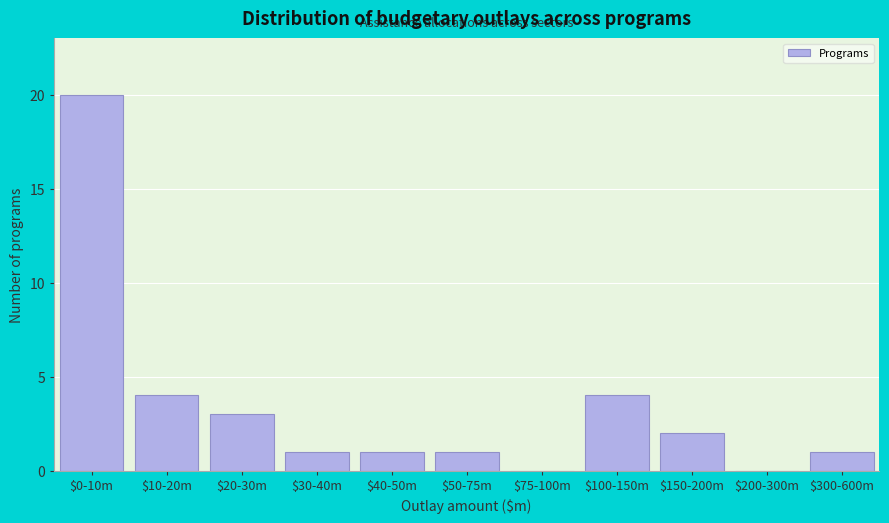

What is the sum of all values?

37